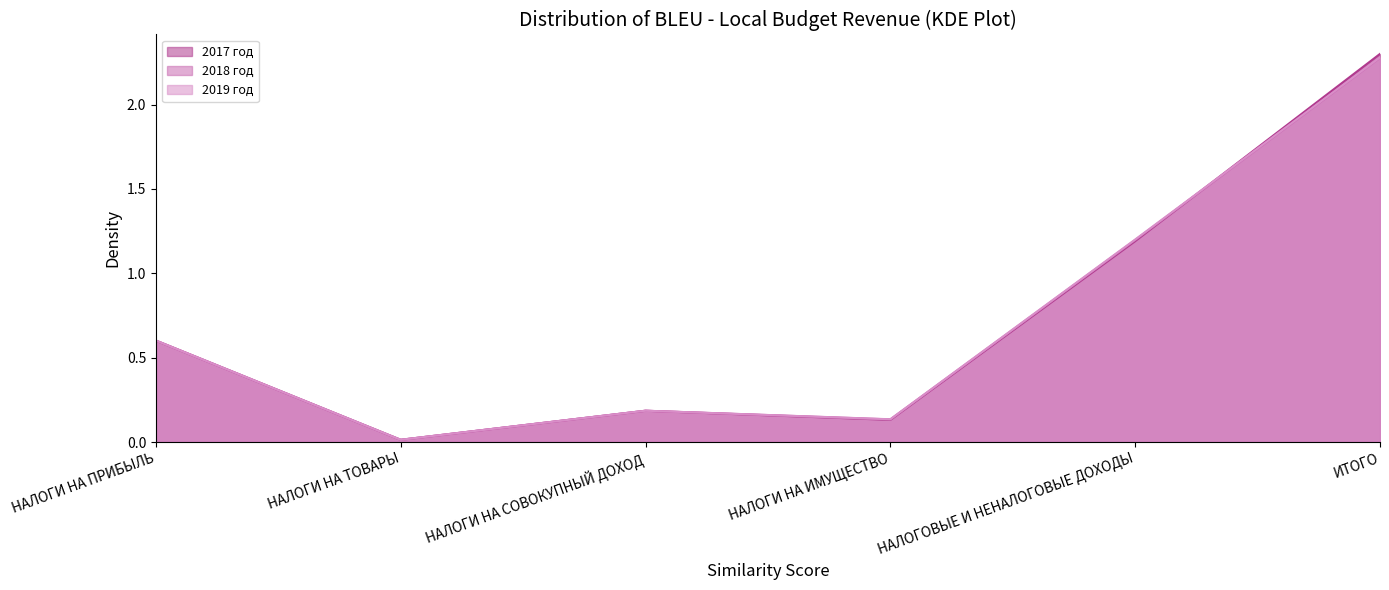

Which label corresponds to the largest value in the chart?

ИТОГО